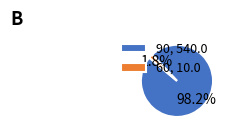

Count the number of slices in the pie.

2